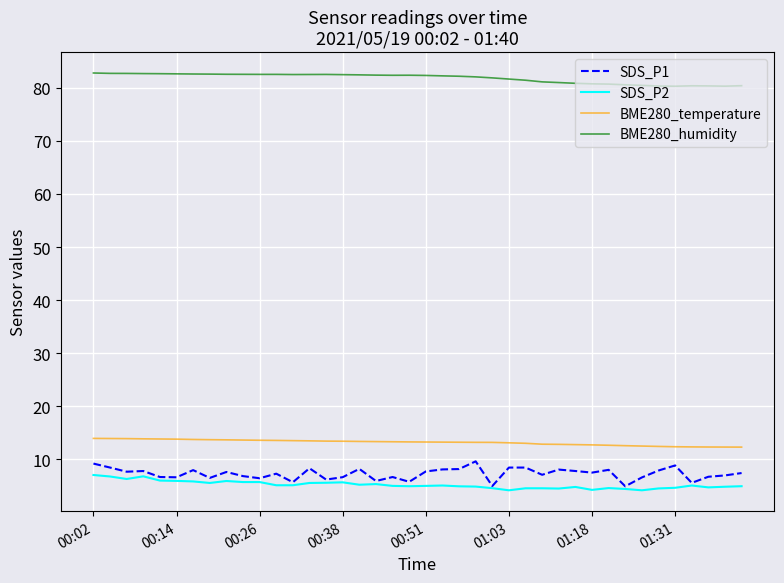

True or false: SDS_P2 and BME280_temperature intersect in this chart.

False